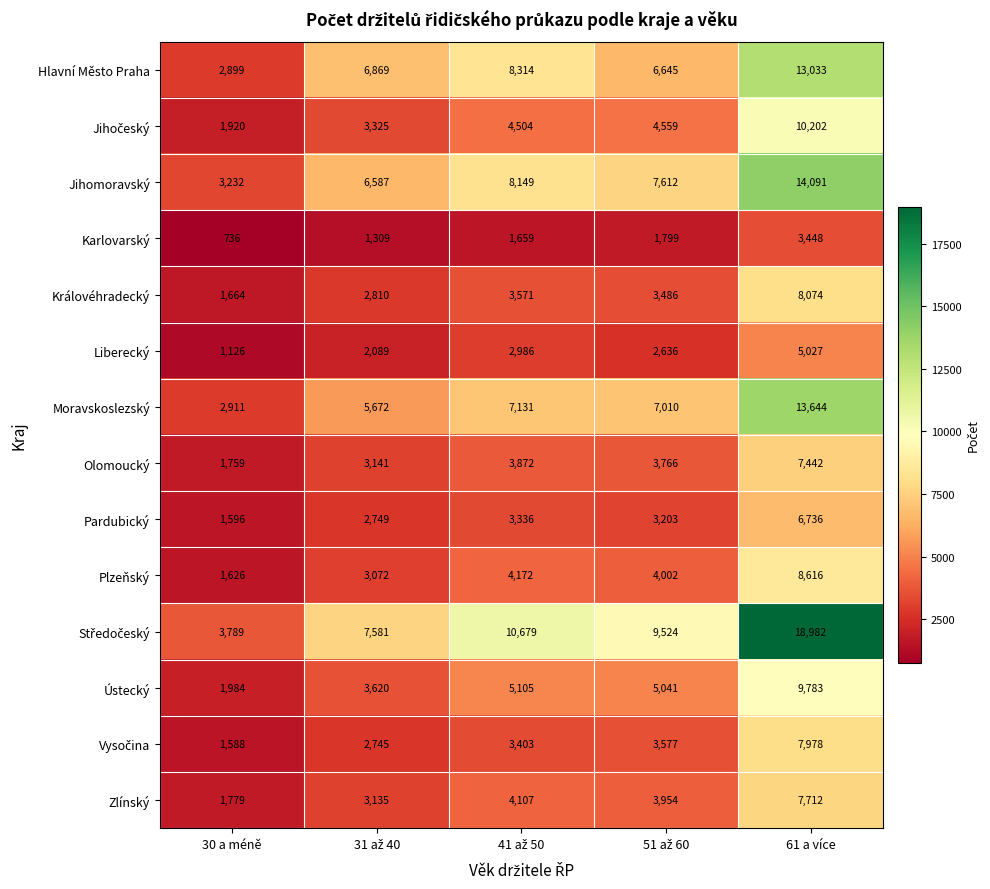

At which category is the sum across all series the highest?

61 a více